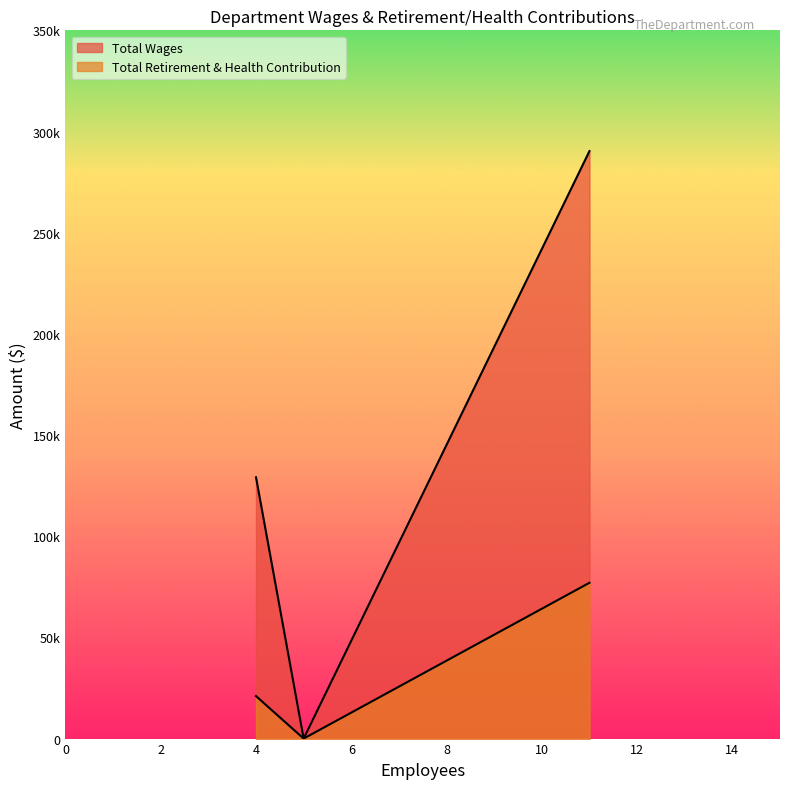

Does the chart display data point markers on the line(s)?

No